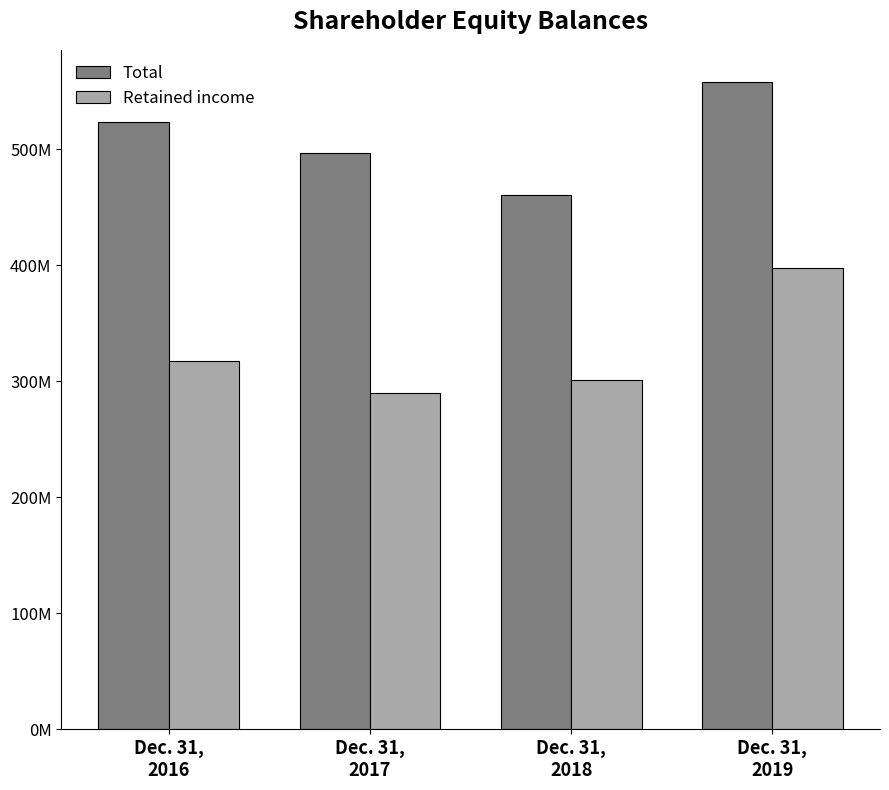

Between Dec. 31,
2016 and Dec. 31,
2017, which series saw the biggest shift?

Retained income